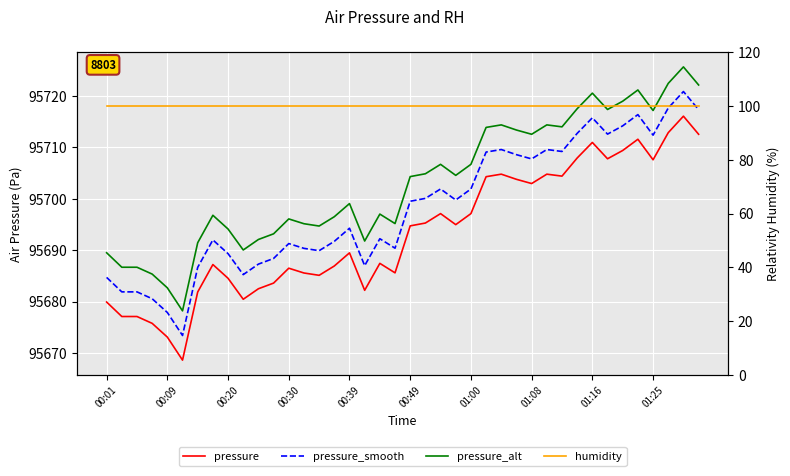

Is it true that pressure_smooth equals 36774.1 at 11?

False